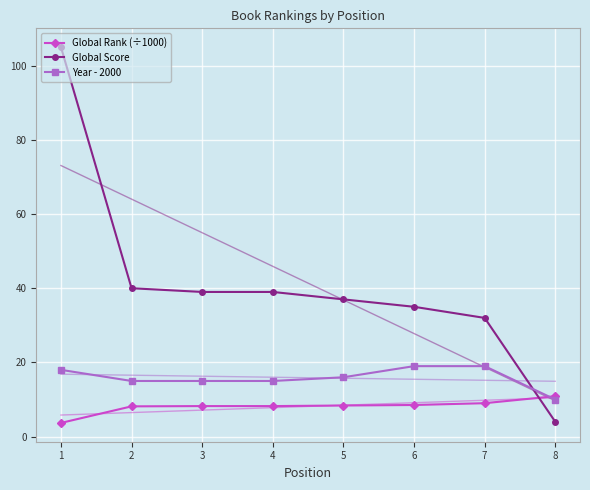

What is the value of the Year - 2000 point at the 6th from the left?

19.0